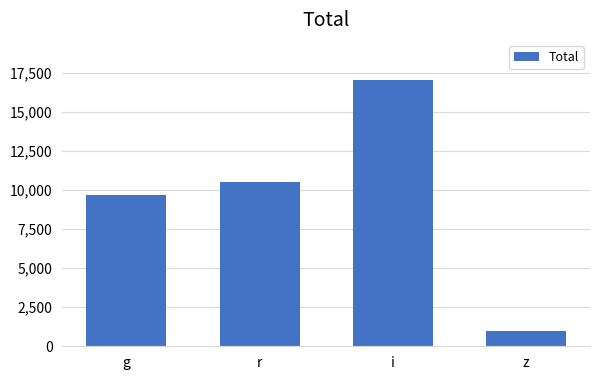

What is the change in value from i to z?

-16101.7